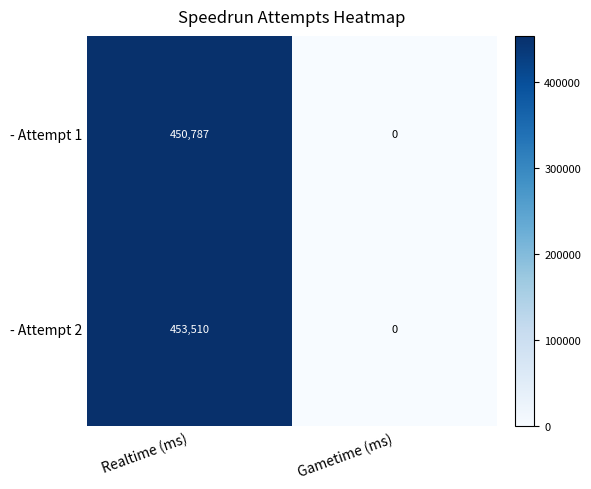

True or false: - Attempt 2 has a value of 299145 at Gametime (ms).

False